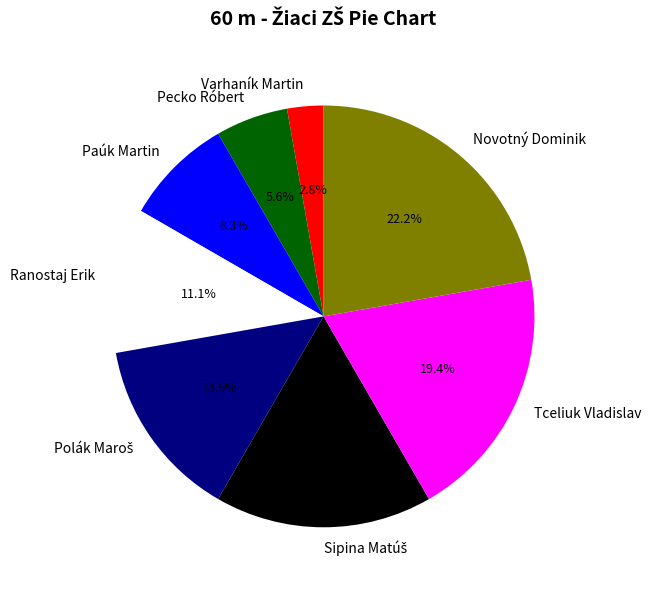

What is the largest slice in the pie chart?

Novotný Dominik